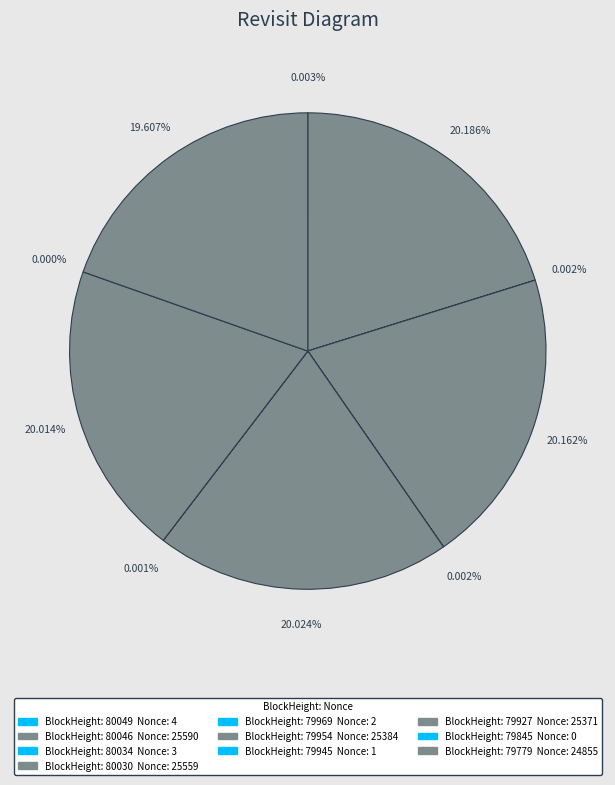

What percentage is the 79954 slice, to the nearest percent?

20%